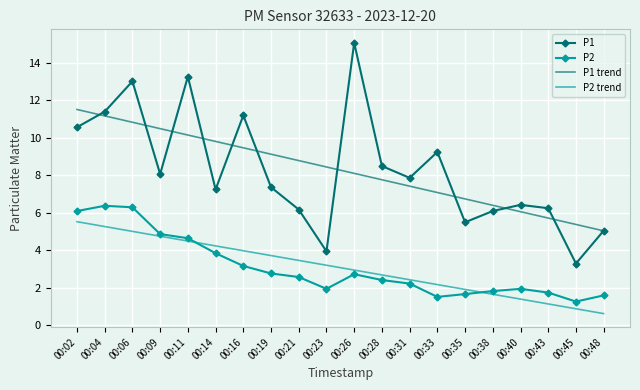

True or false: P2 and P1 trend cross at least once.

False